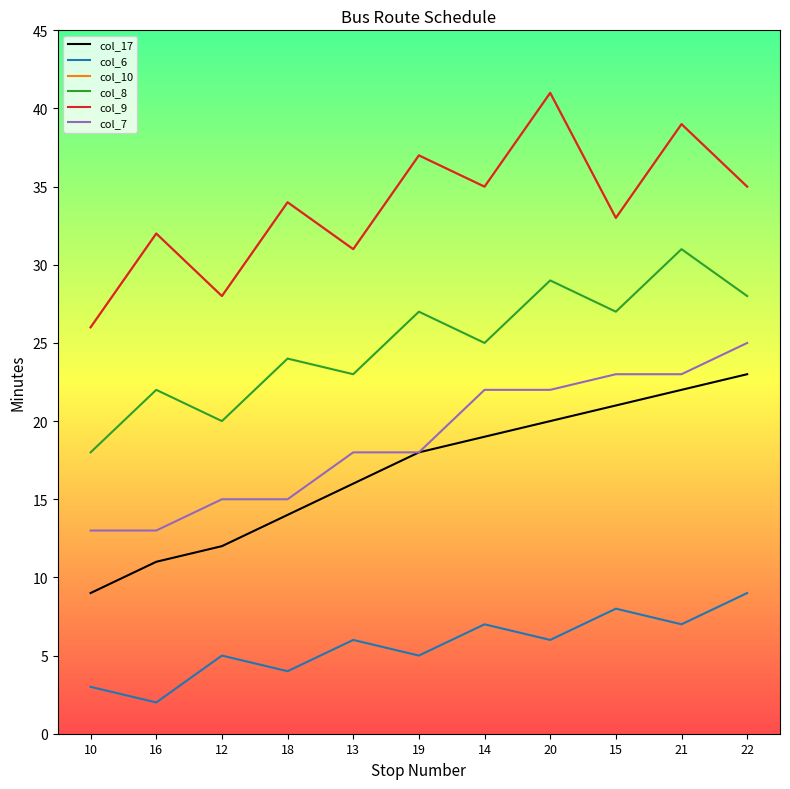

Does the chart display data point markers on the line(s)?

No